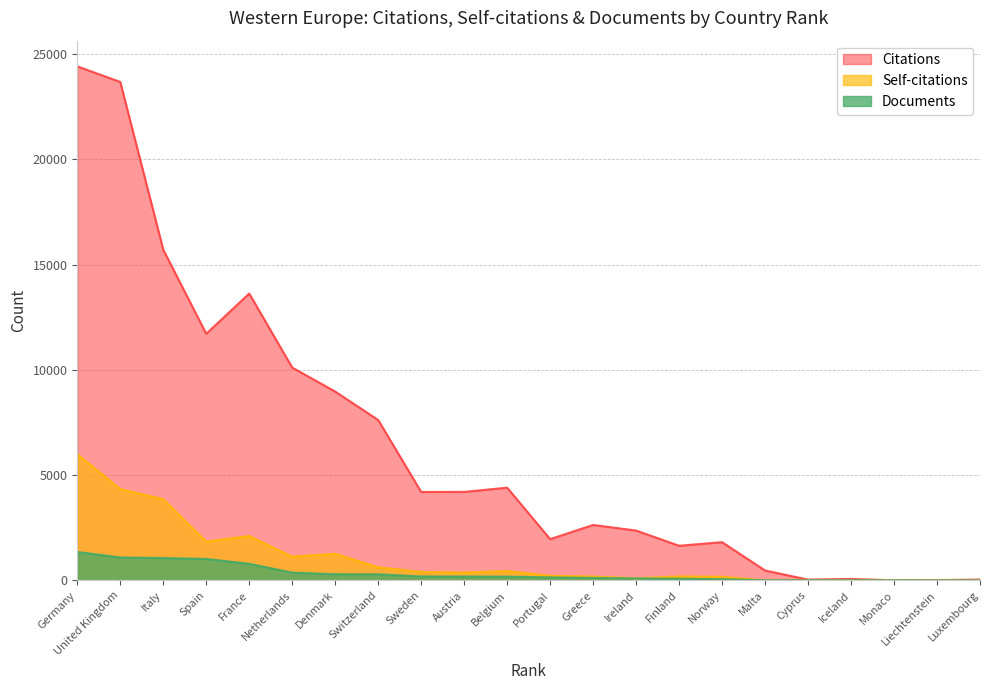

Which has a higher value, Switzerland or Monaco?

Switzerland